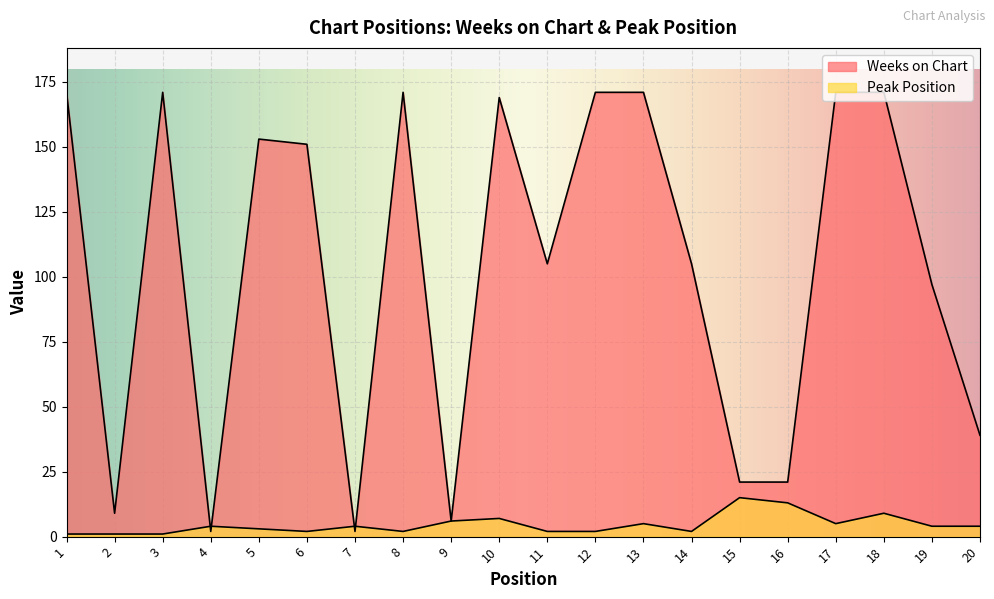

How many data points in Weeks on Chart are above 151?

9